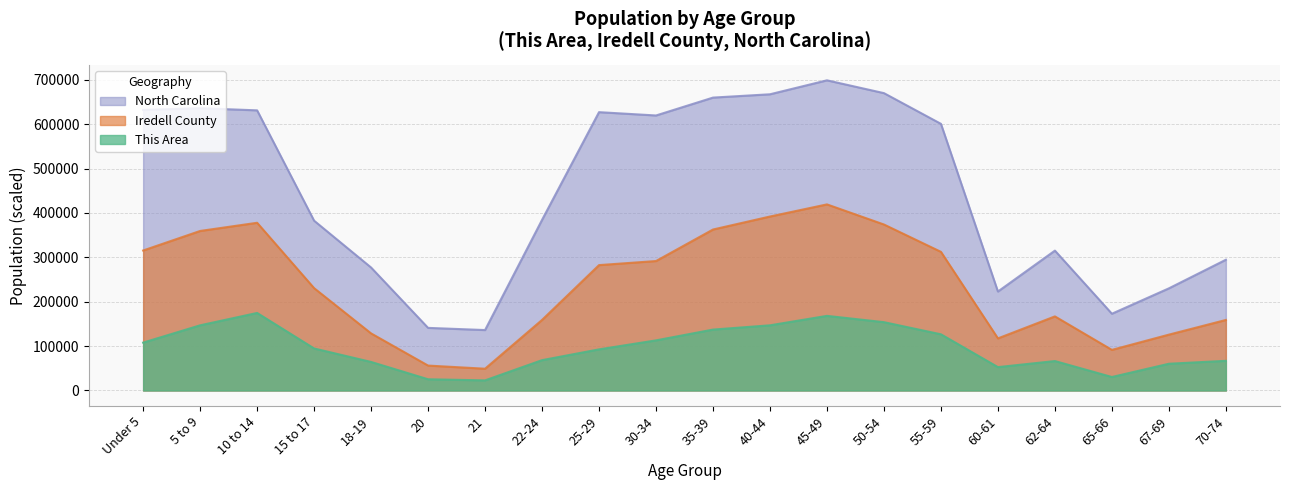

At 62-64, list the series in order from largest to smallest.

North Carolina, Iredell County, This Area